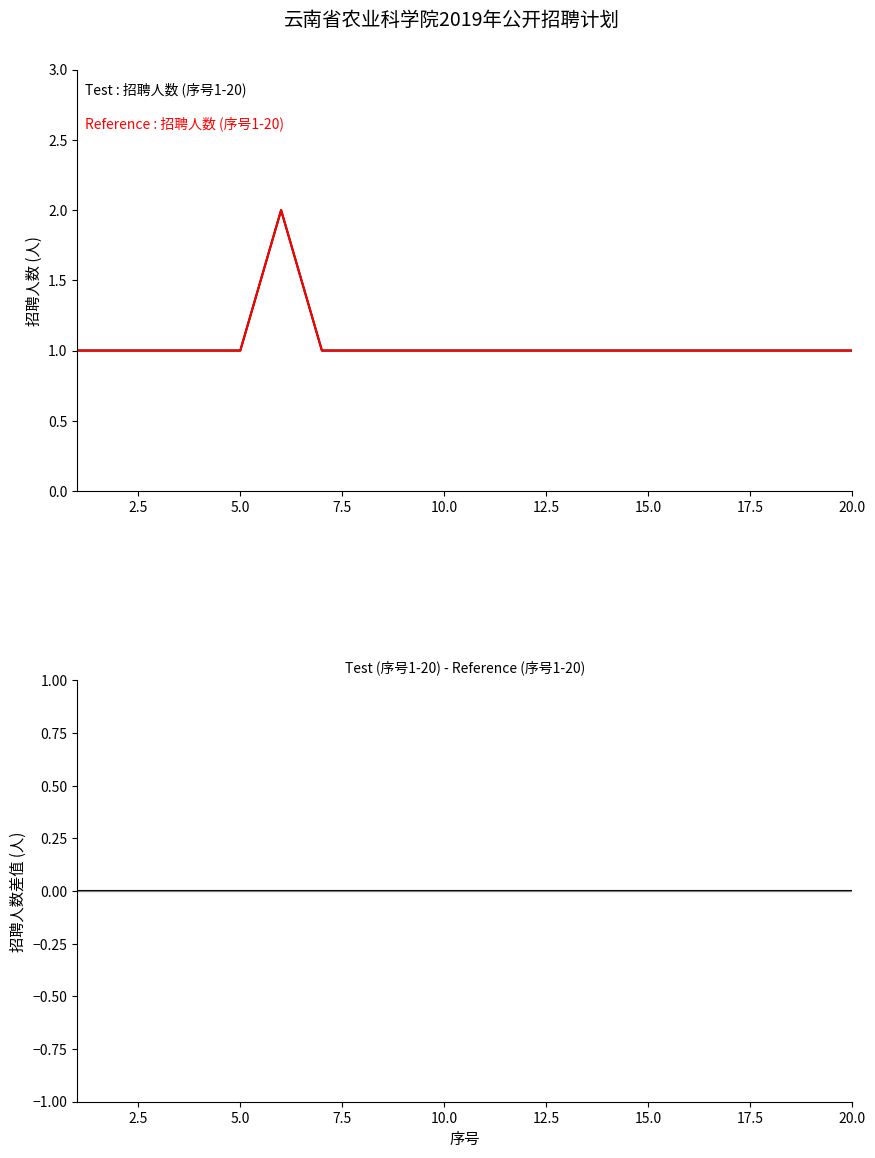

The 招聘人数(Reference) series shows 2 at 10.0. True or false?

False